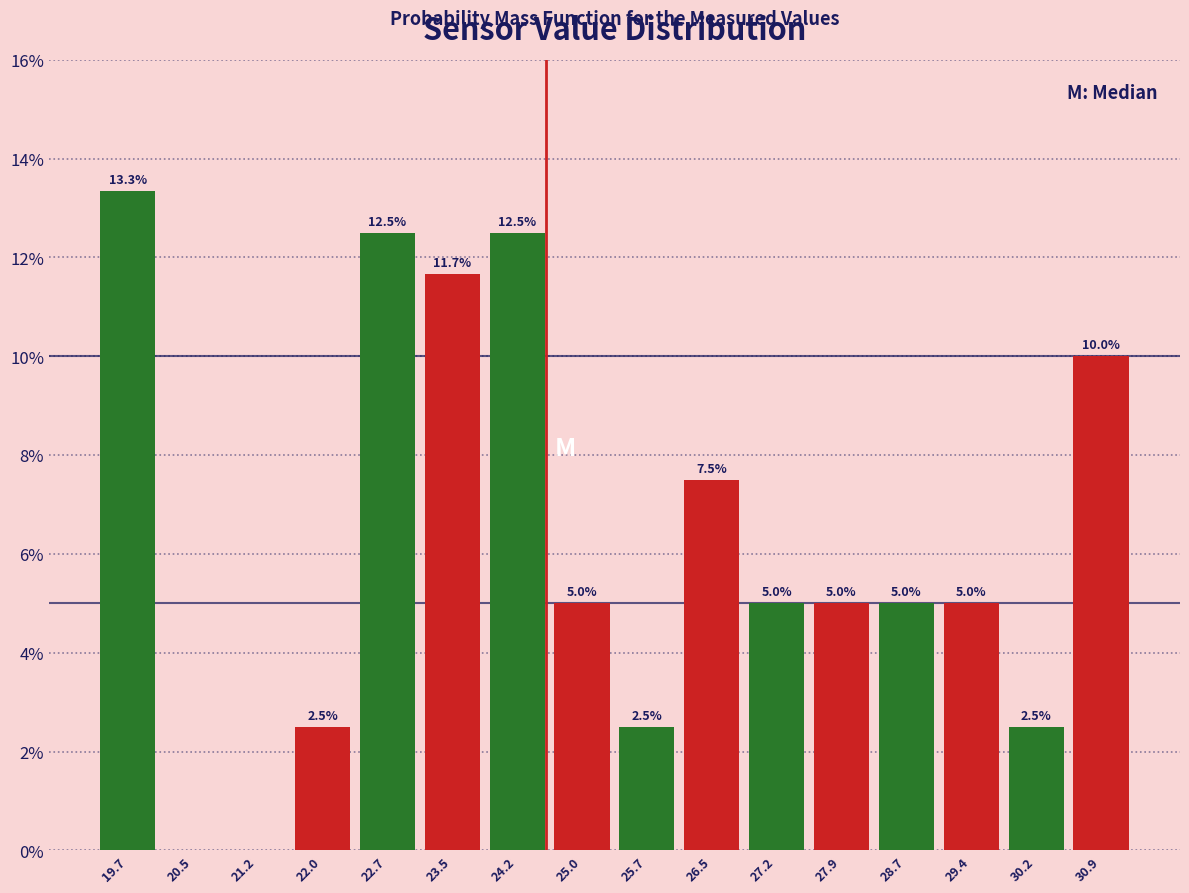

Which range on the x-axis has the tallest bar?

19.4 to 20.1